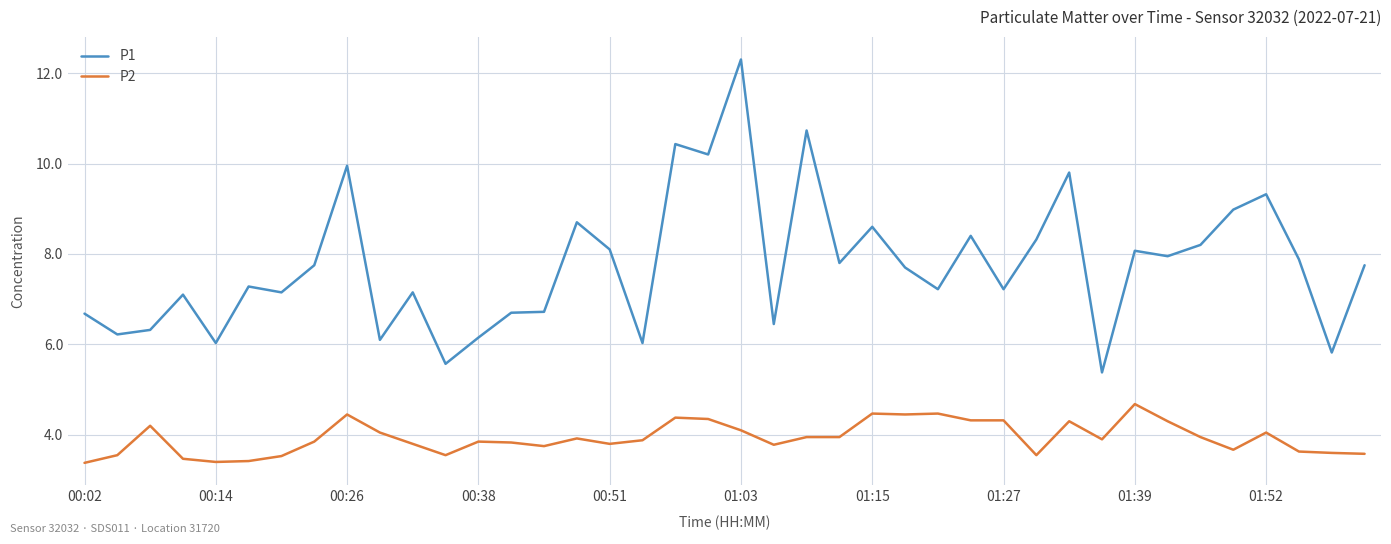

What is the lowest value of the P1 series?

5.4